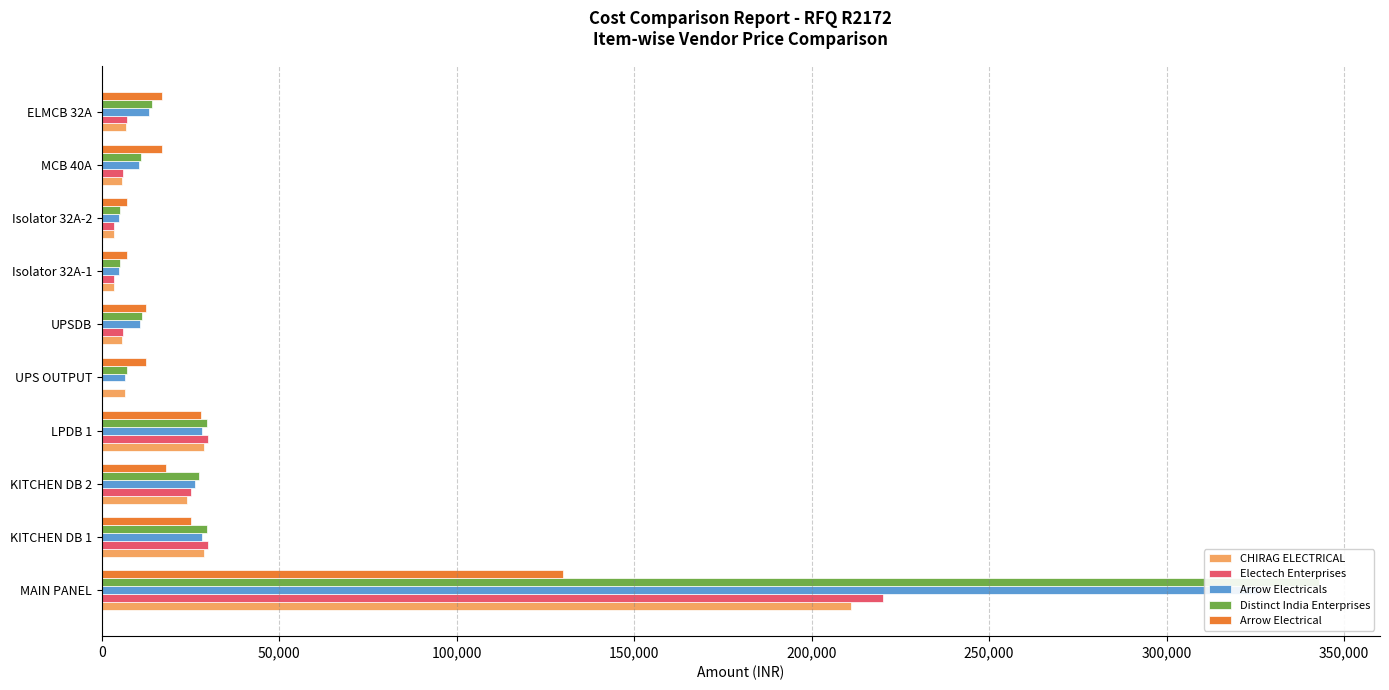

Which series has the largest range (max minus min)?

Distinct India Enterprises